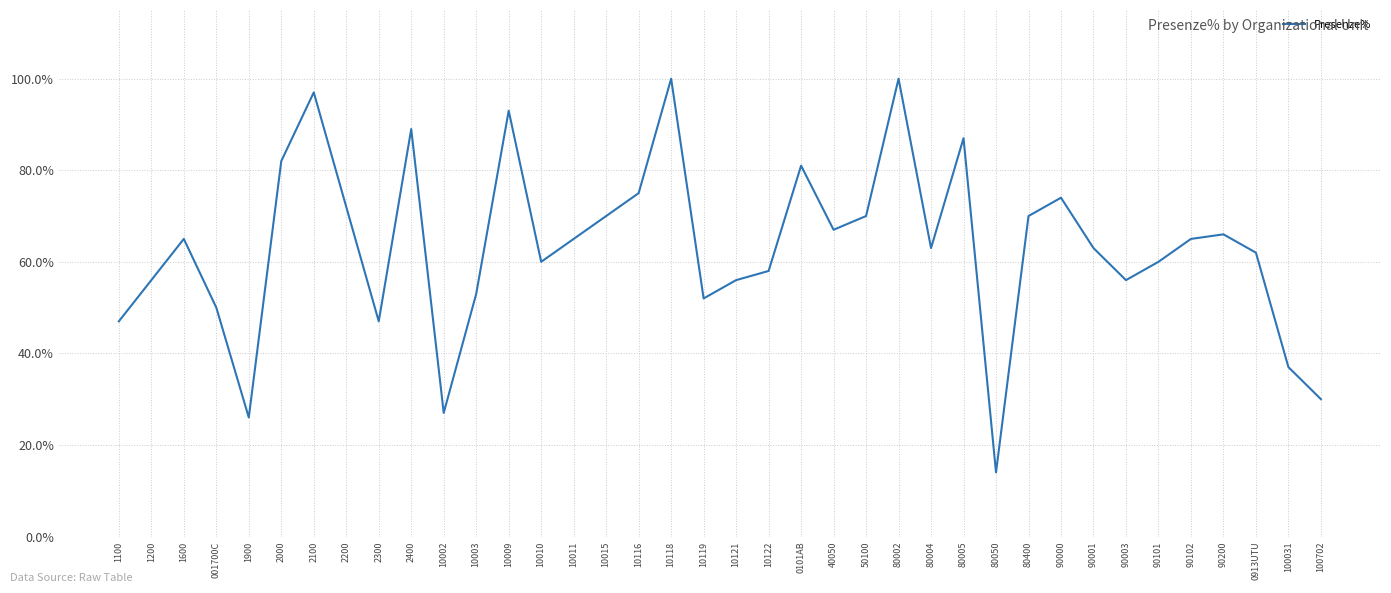

What is the change in value from 40050 to 90003?

-11